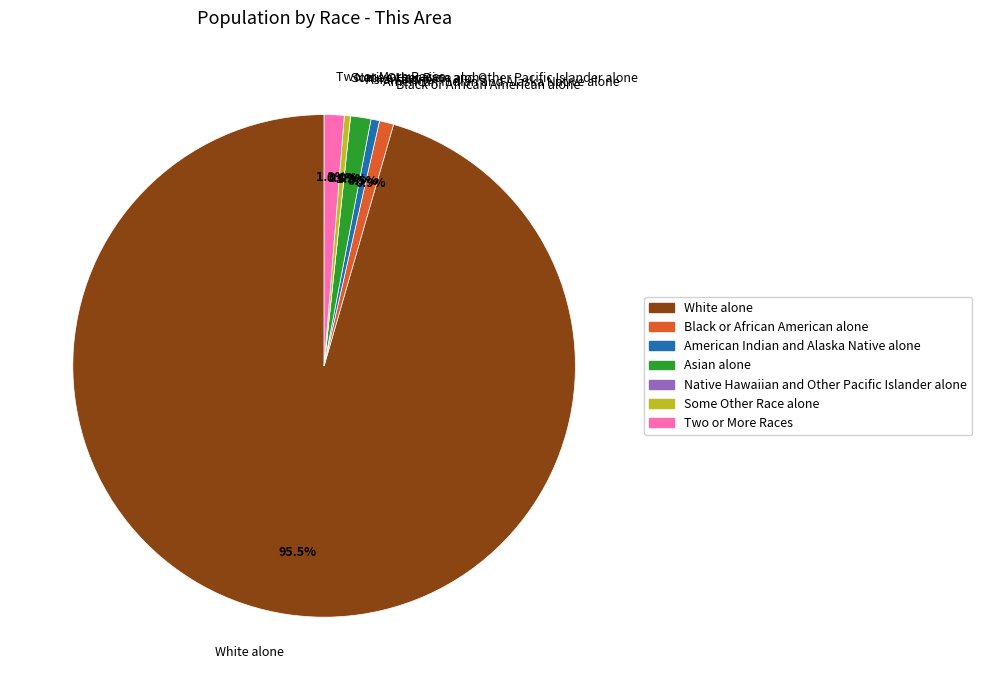

To the nearest percent, what is the average slice percentage?

14%